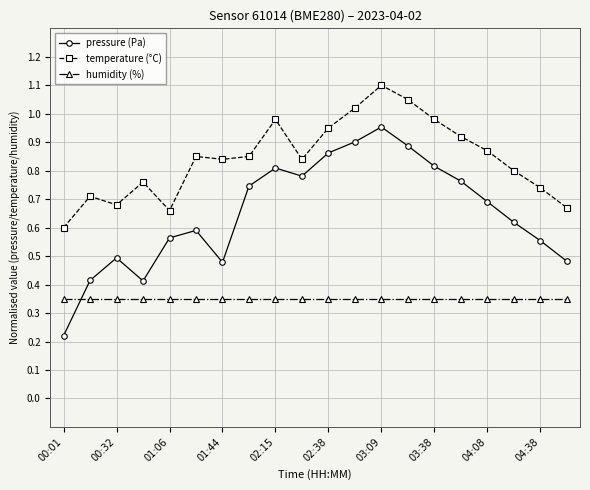

True or false: pressure (Pa) and temperature (°C) cross at least once.

False